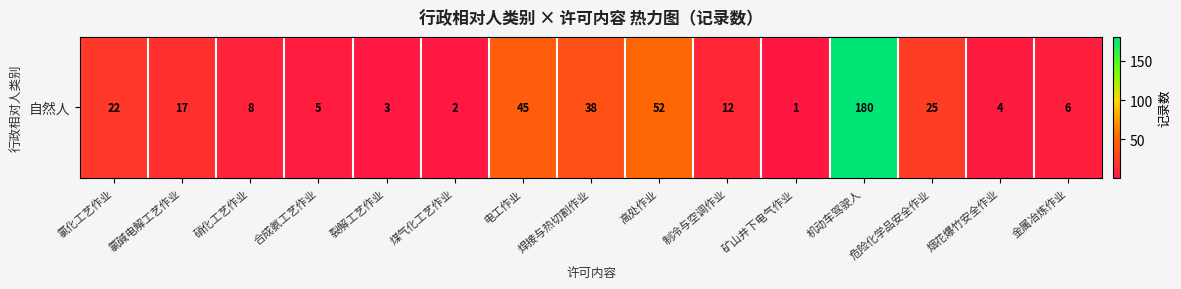

Rank the categories by value from lowest to highest.

矿山井下电气作业, 煤气化工艺作业, 裂解工艺作业, 烟花爆竹安全作业, 合成氨工艺作业, 金属冶炼作业, 硝化工艺作业, 制冷与空调作业, 氯碱电解工艺作业, 氯化工艺作业, 危险化学品安全作业, 焊接与热切割作业, 电工作业, 高处作业, 机动车驾驶人